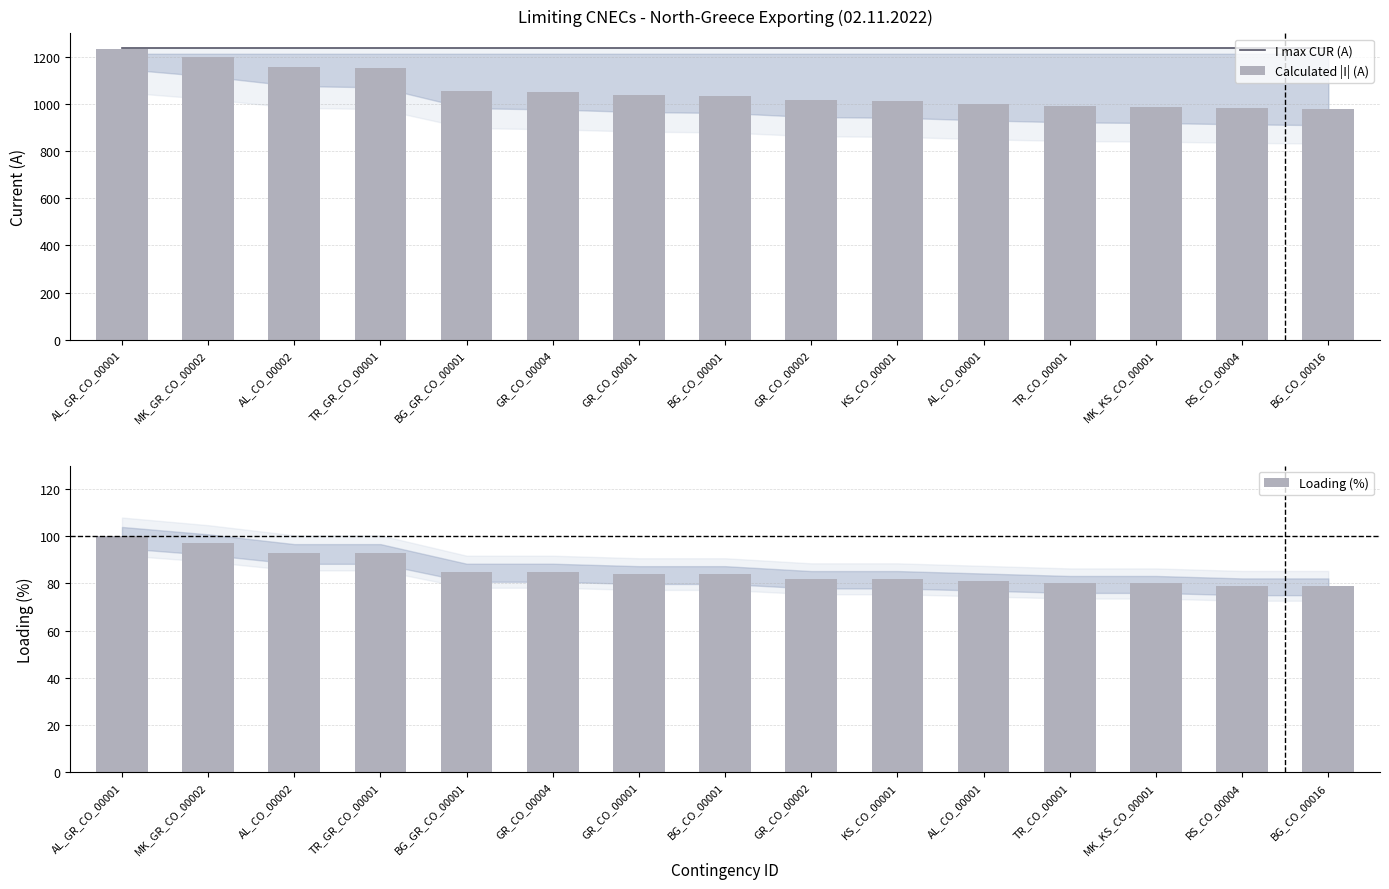

What is the average value of the Calculated |I| (A) series?

1061